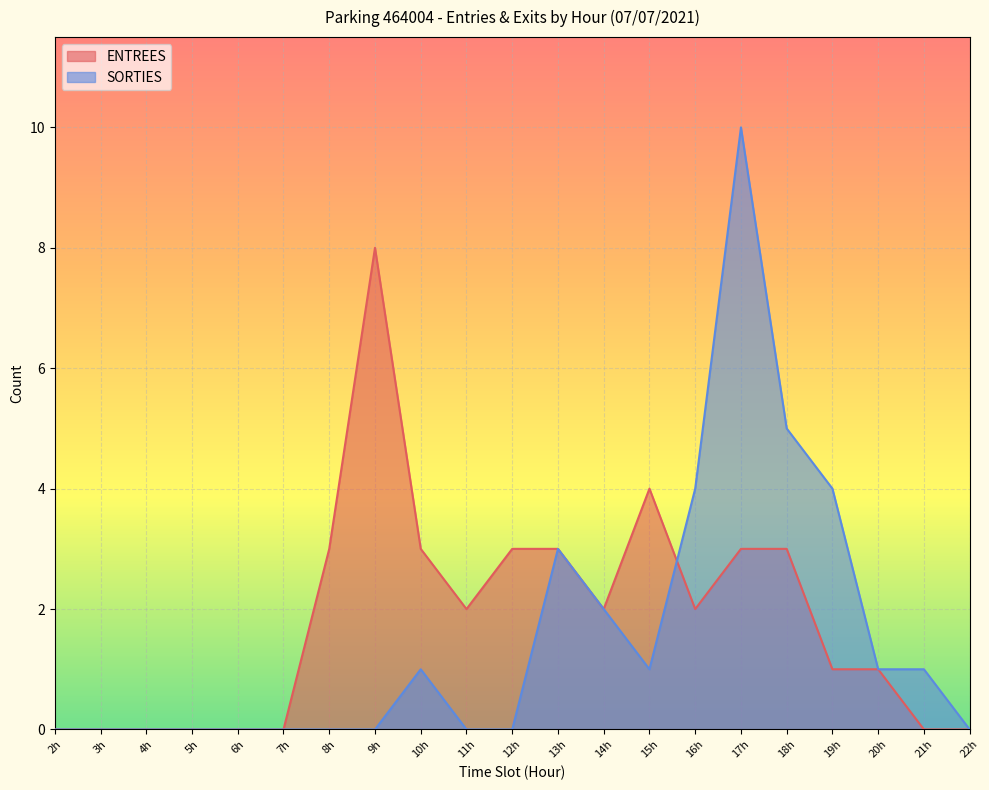

Reading left to right, list all the values displayed in this chart.

ENTREES: 0	0	0	0	0	0	3	8	3	2	3	3	2	4	2	3	3	1	1	0	0
SORTIES: 0	0	0	0	0	0	0	0	1	0	0	3	2	1	4	10	5	4	1	1	0